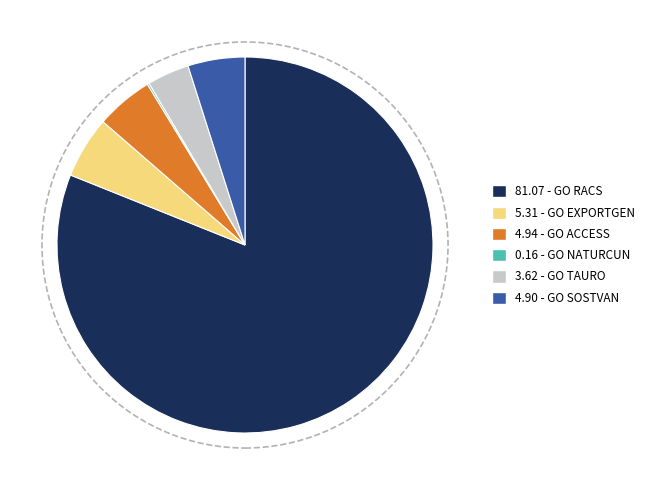

Is there any slice that represents more than half of the pie?

Yes